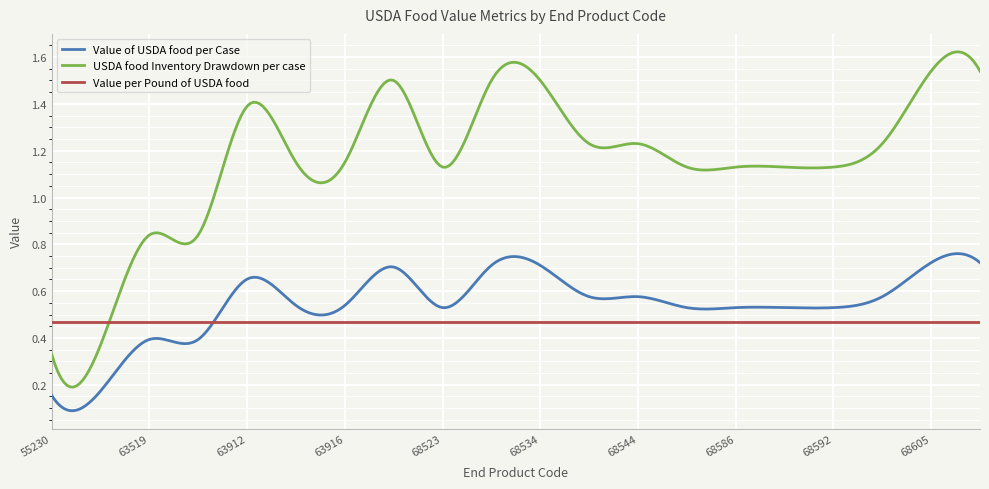

Which series has the widest spread of values?

USDA food Inventory Drawdown per case